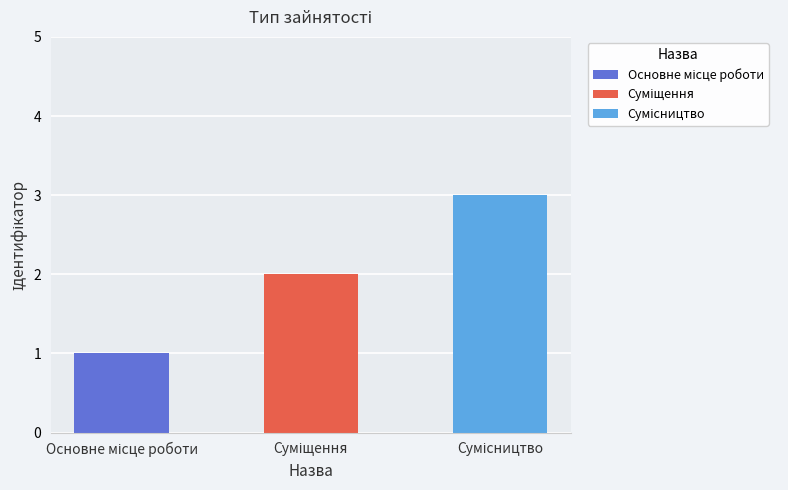

Reading right to left, transcribe all the data shown in this chart.

3	2	1